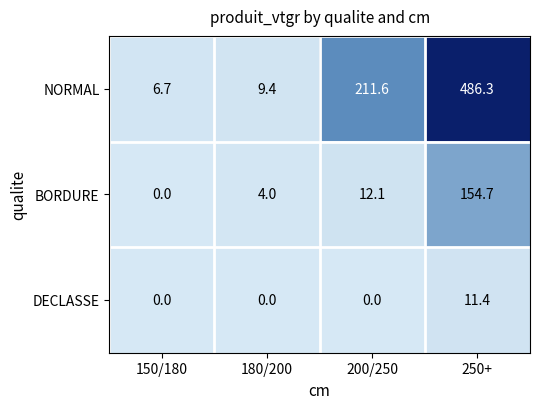

Which category has the highest value in the DECLASSE series?

250+